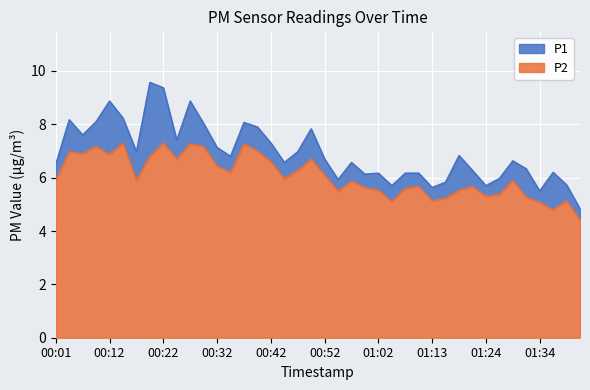

True or false: P2 and P1 intersect in this chart.

False